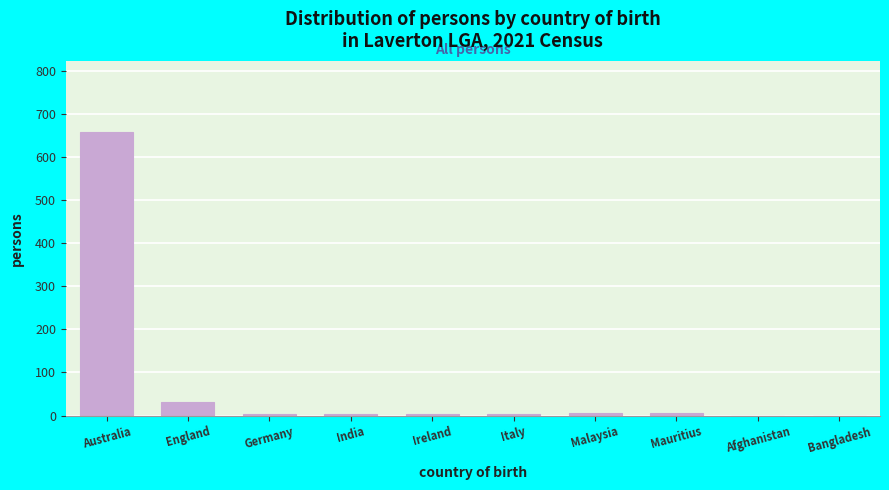

Where is the data nearest to the value 329?

England